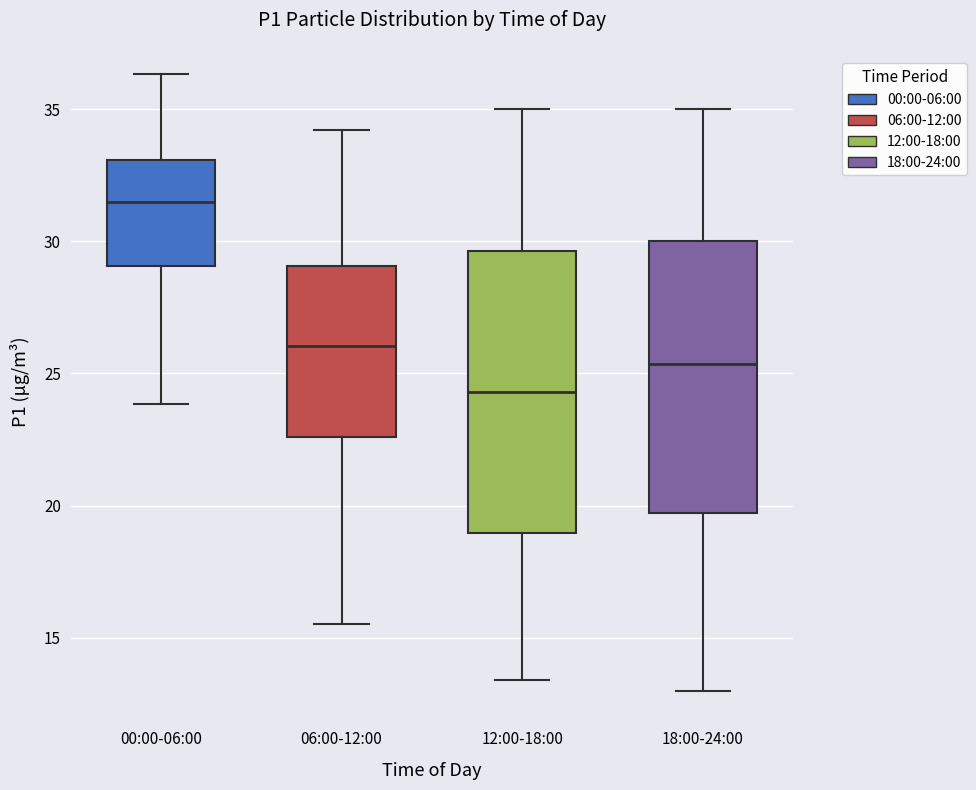

Reading left to right, transcribe this box plot: for each box, give where its median line is, the range the box spans, and where its two whiskers end, as read against the y-axis. The values are not printed on the chart, so give them approximately, as read against the axis.

00:00-06:00: median 31.5, box 29.0 to 33.0, whiskers 24.0 to 36.5
06:00-12:00: median 26.0, box 22.5 to 29.0, whiskers 15.5 to 34.0
12:00-18:00: median 24.5, box 19.0 to 29.5, whiskers 13.5 to 35.0
18:00-24:00: median 25.5, box 19.5 to 30.0, whiskers 13.0 to 35.0